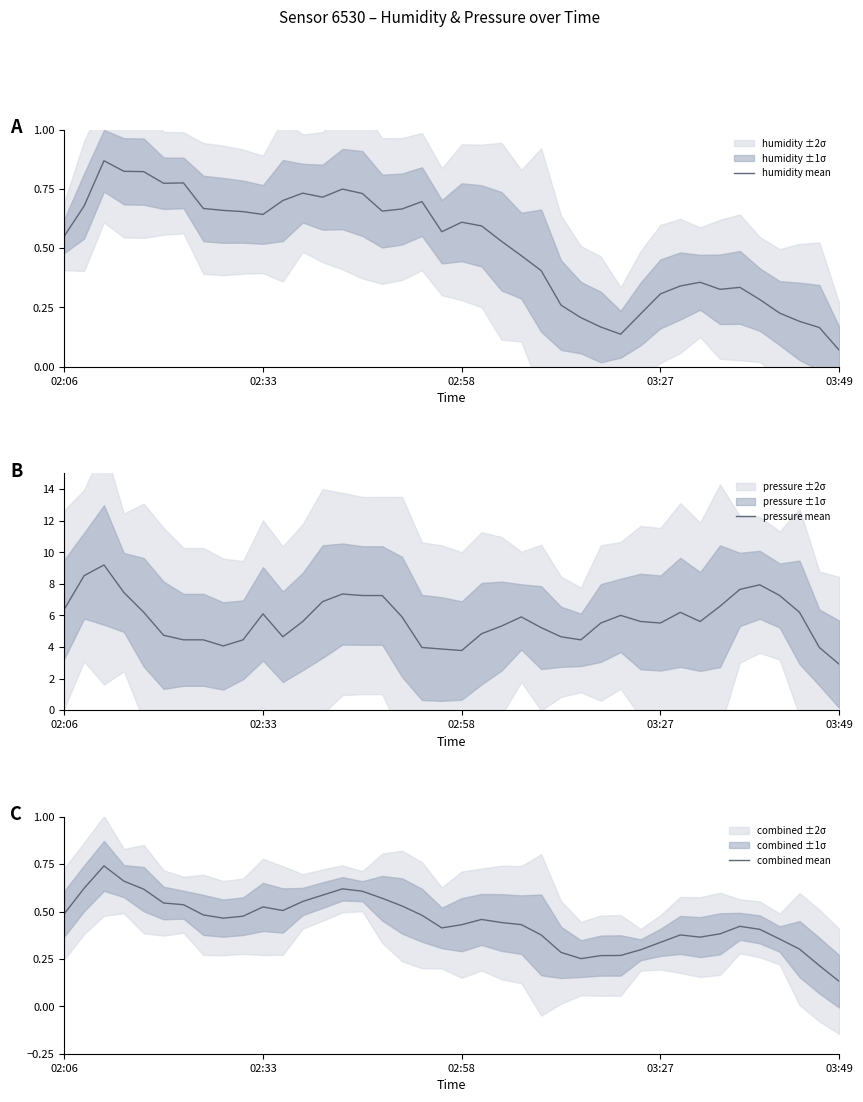

True or false: humidity mean has a value of 0.7 at 7.

True